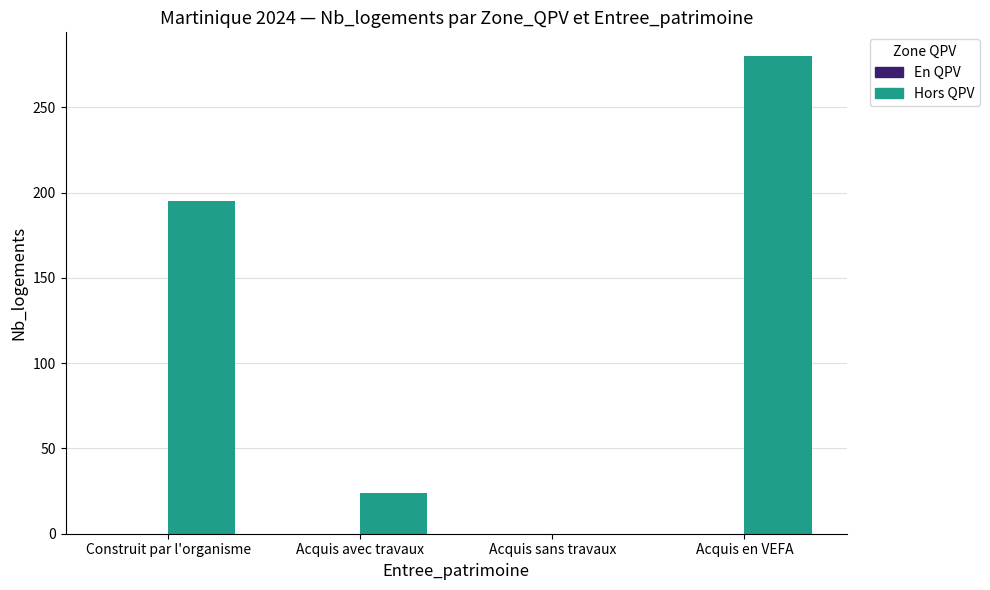

At which category does the chart reach its peak across all series?

Acquis en VEFA